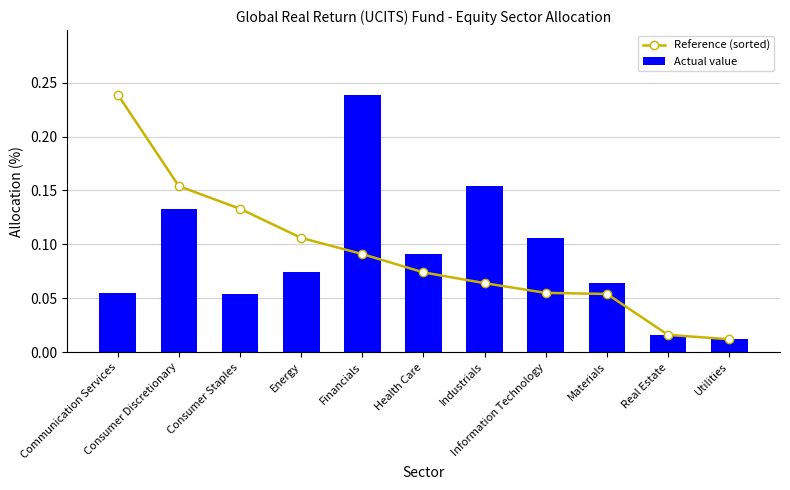

Rank the series at Communication Services from lowest to highest value.

Actual value, Reference (sorted)